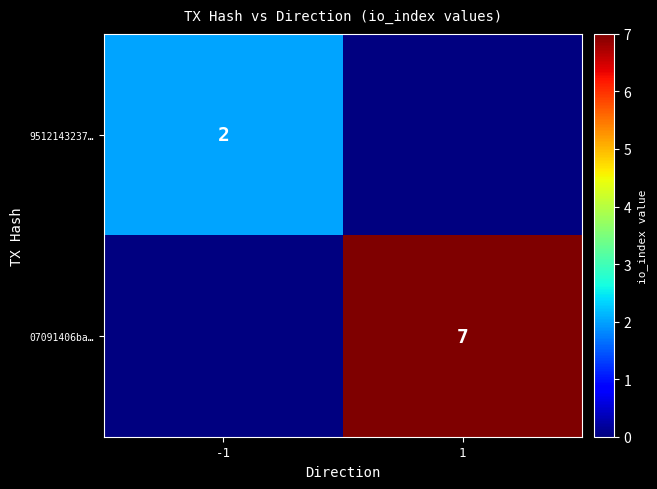

At how many categories does at least one series exceed 2?

1